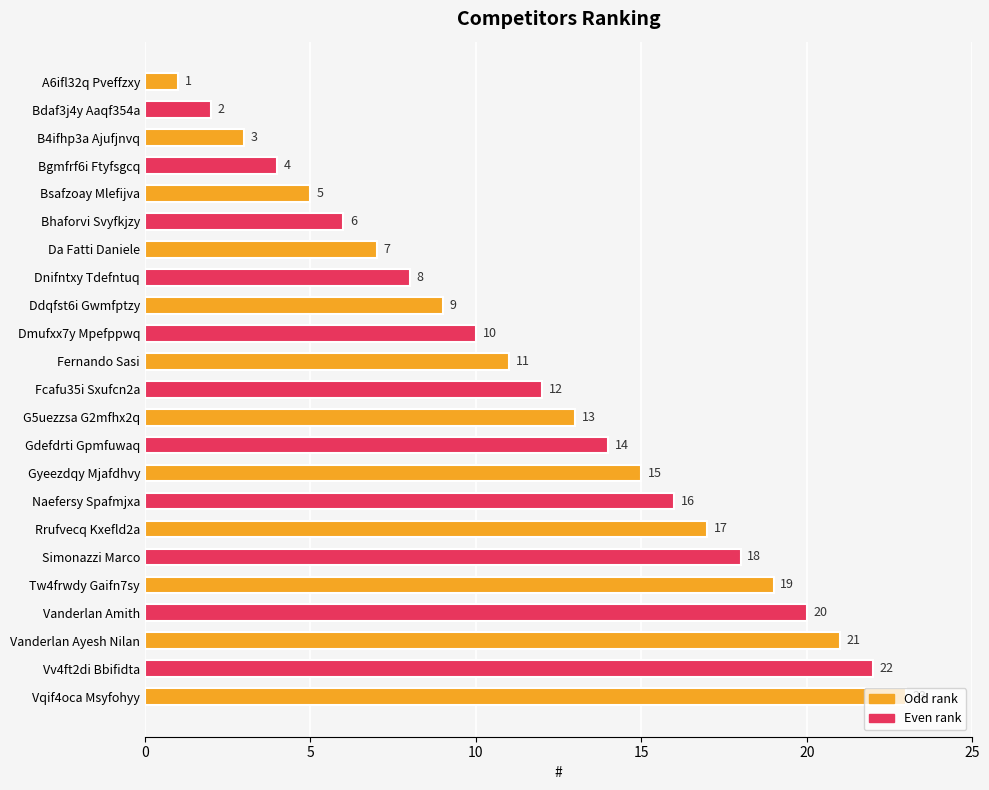

What is the sum of the values at Tw4frwdy Gaifn7sy and Bhaforvi Svyfkjzy?

25